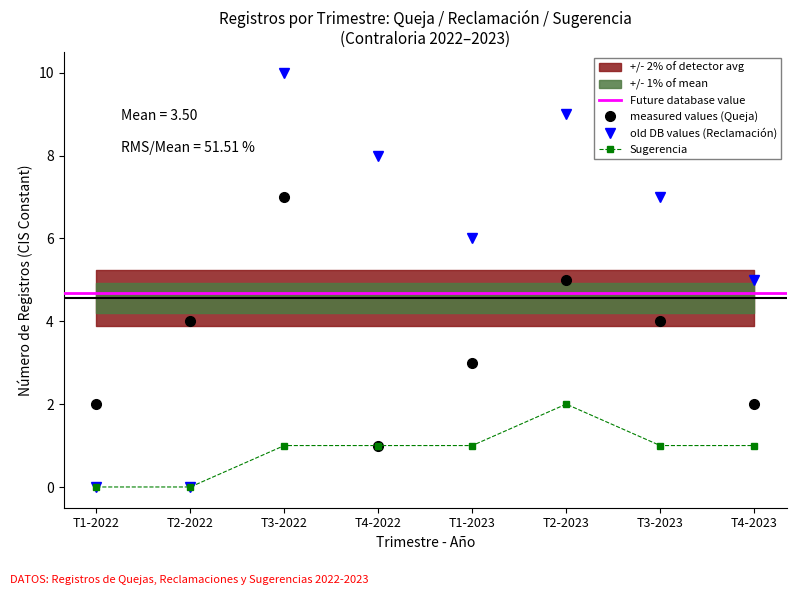

True or false: Sugerencia and Queja intersect in this chart.

False